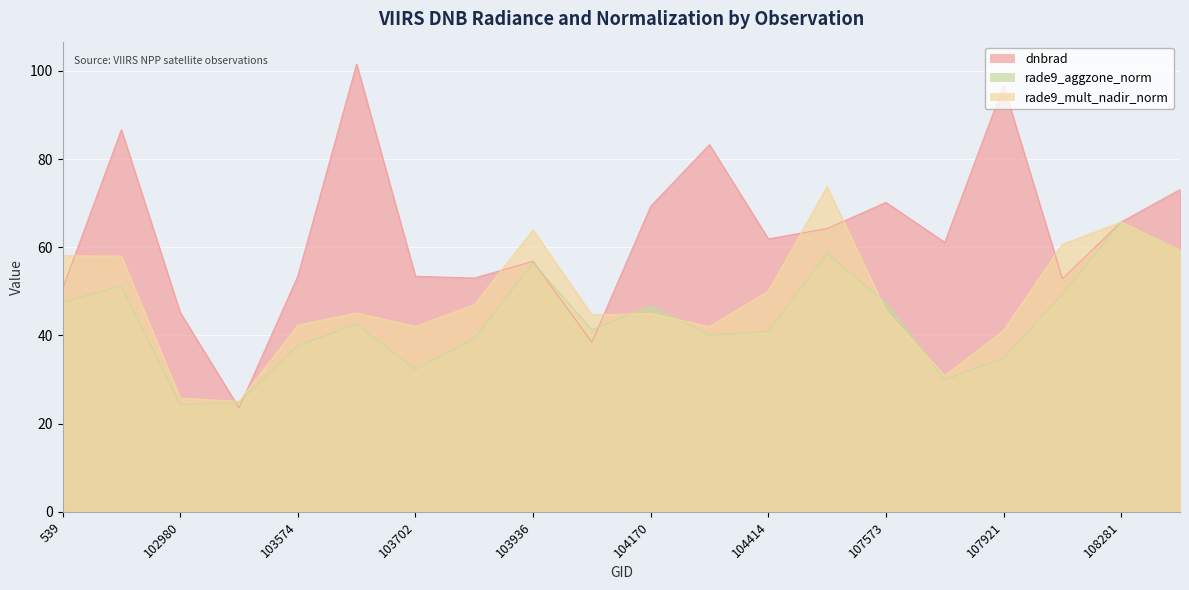

List the series in order of their peak value, highest first.

dnbrad, rade9_mult_nadir_norm, rade9_aggzone_norm